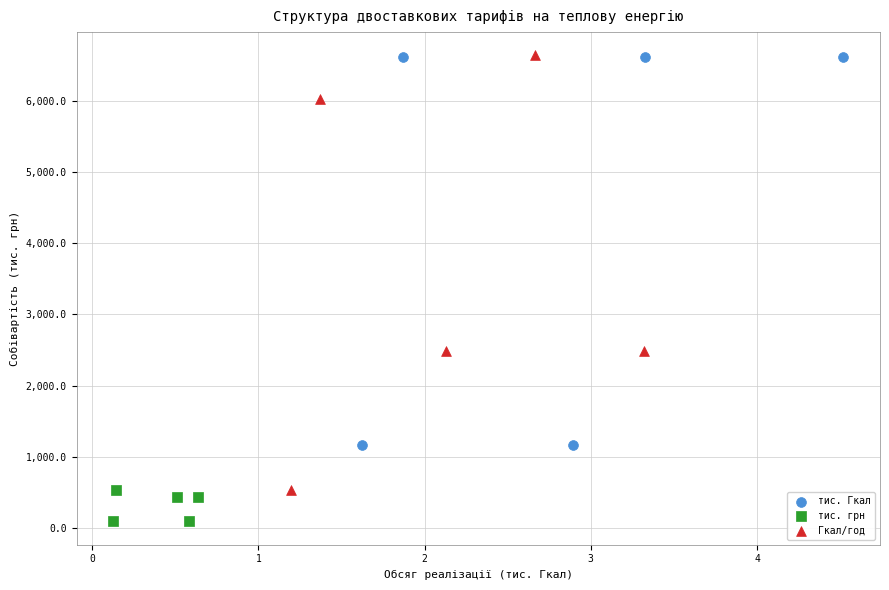

Which series reaches the minimum Y coordinate?

тис. грн